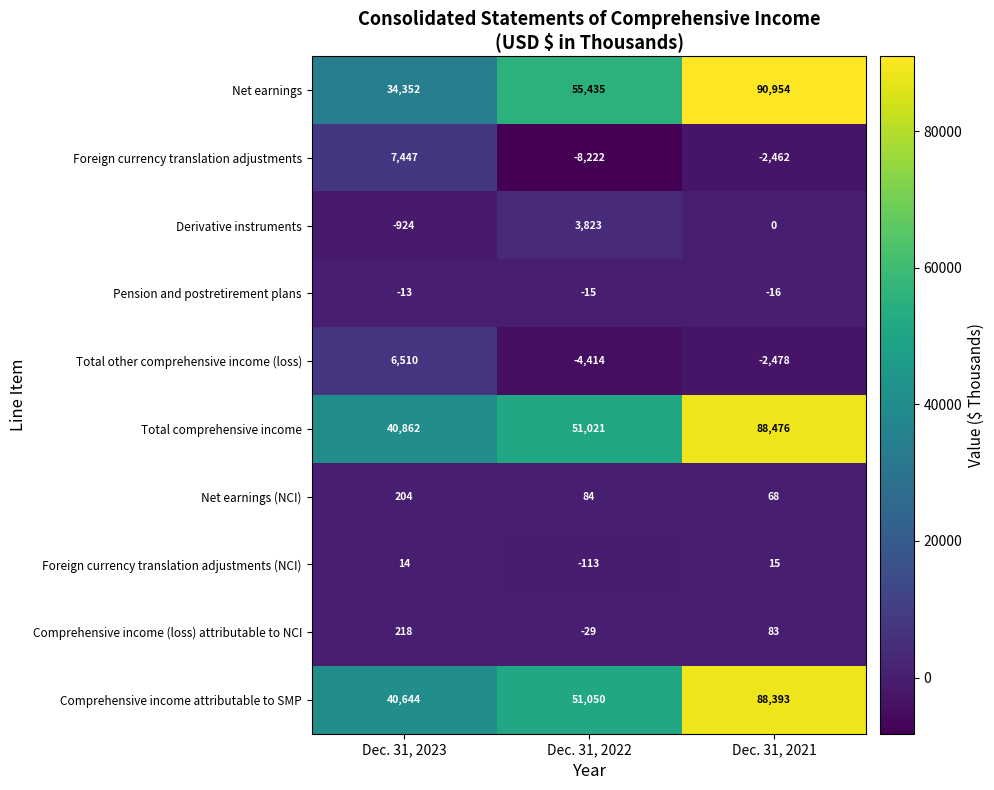

At which category is the sum across all series the highest?

Dec. 31, 2021